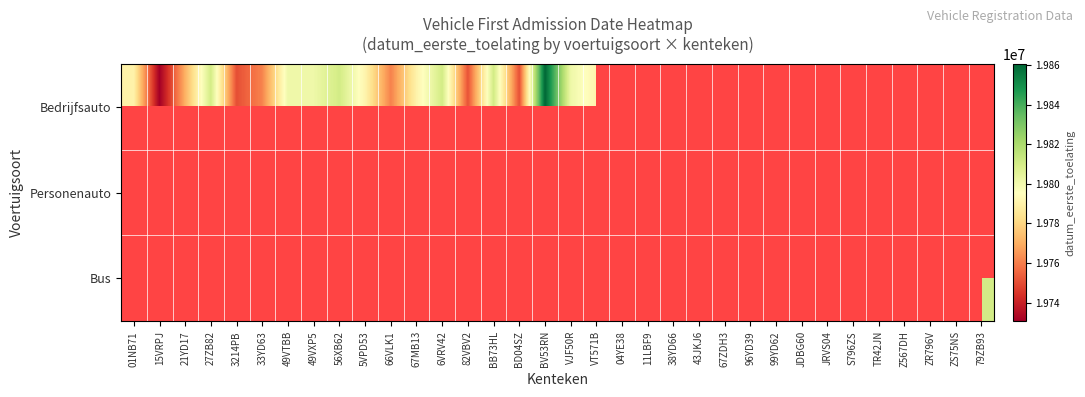

How many data points does each series have?

34